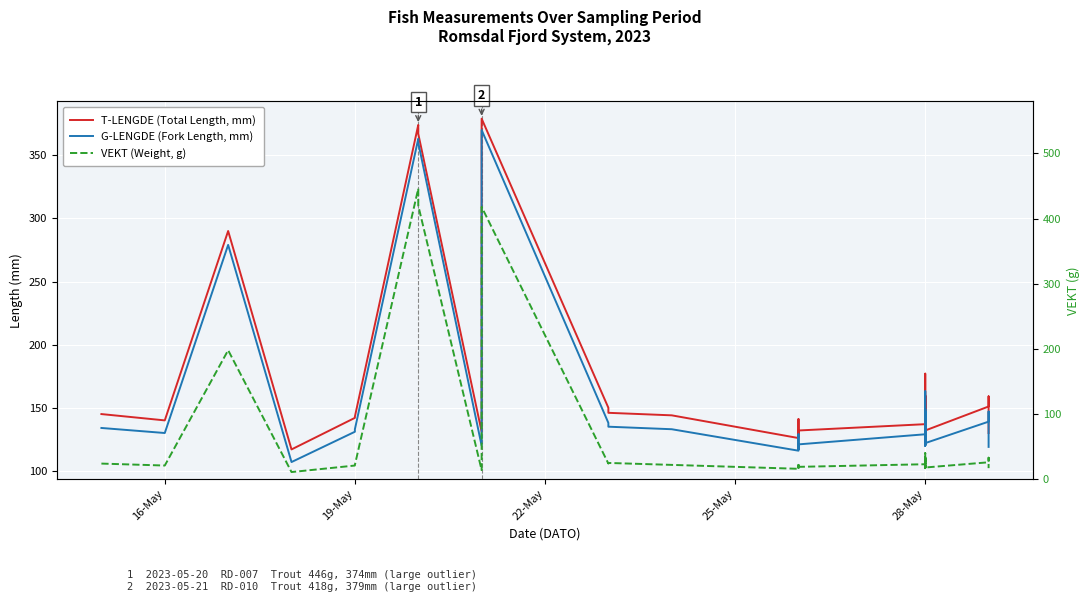

True or false: T-LENGDE (Total Length, mm) has more than 0 interior local peaks.

True